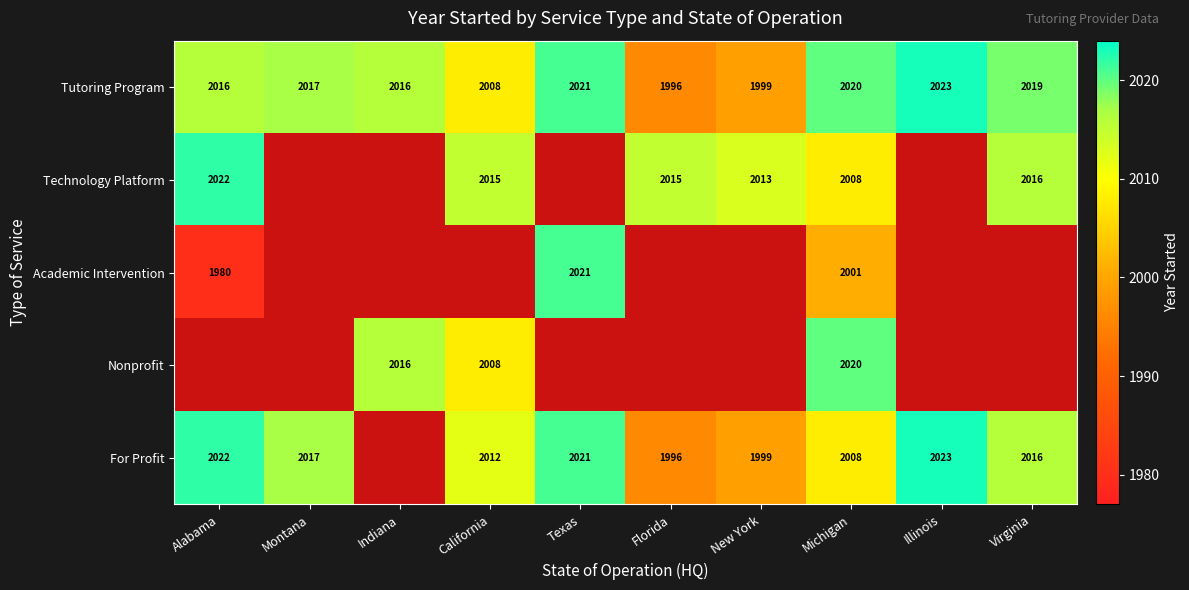

The Tutoring Program series shows 2008 at California. True or false?

True